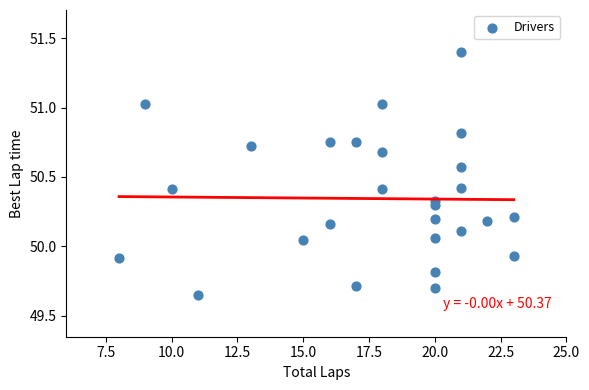

What is the range of Y values (max minus min)?

1.8